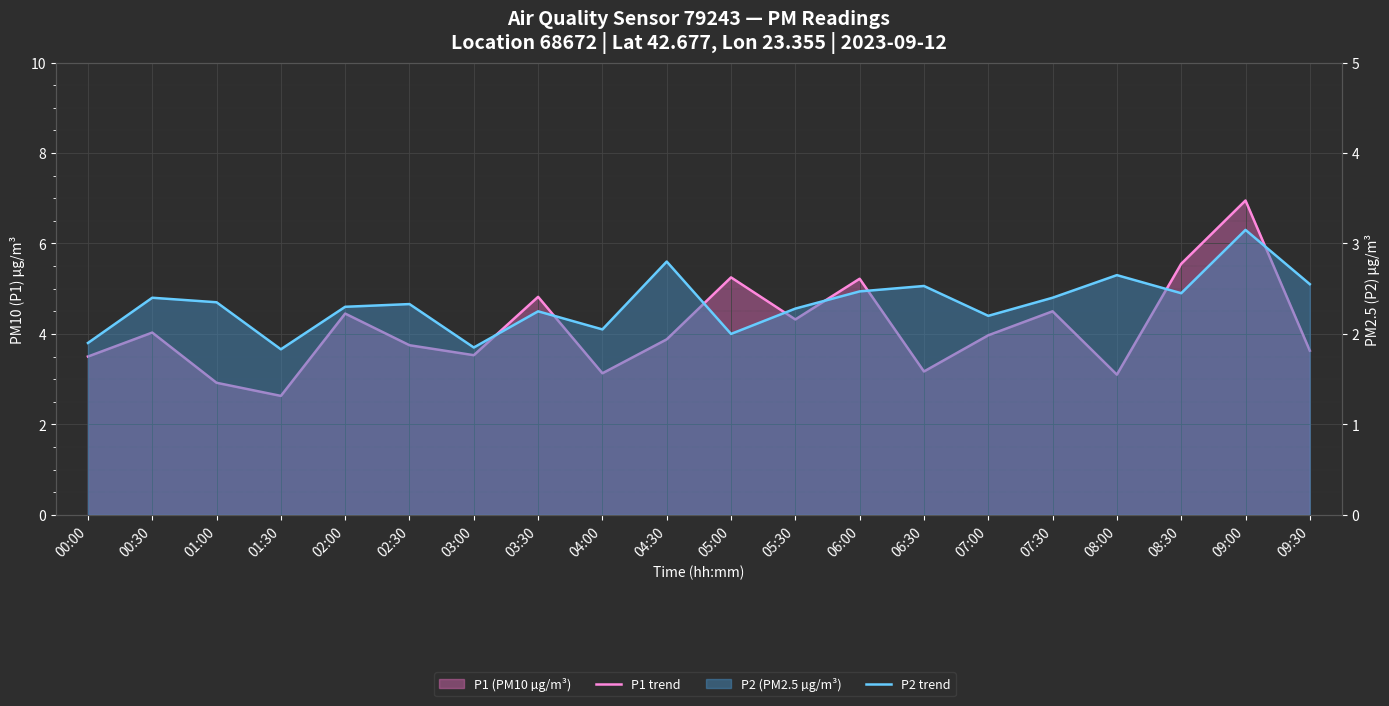

What is the difference between the maximum and minimum values in the P2 trend series?

1.3